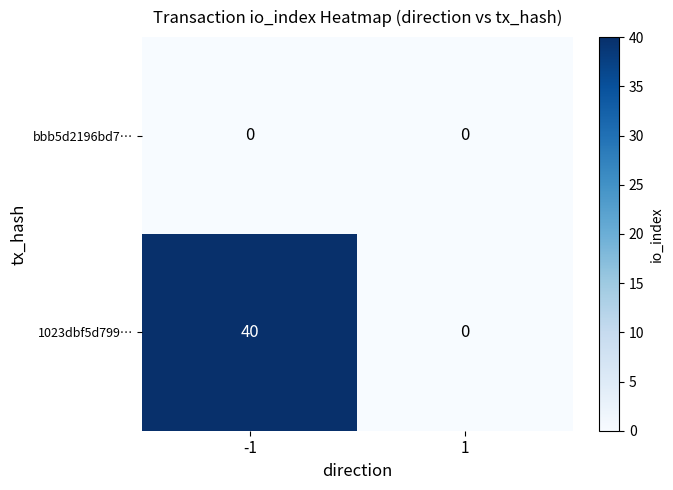

True or false: bbb5d2196bd7… has a value of 0 at -1.

True